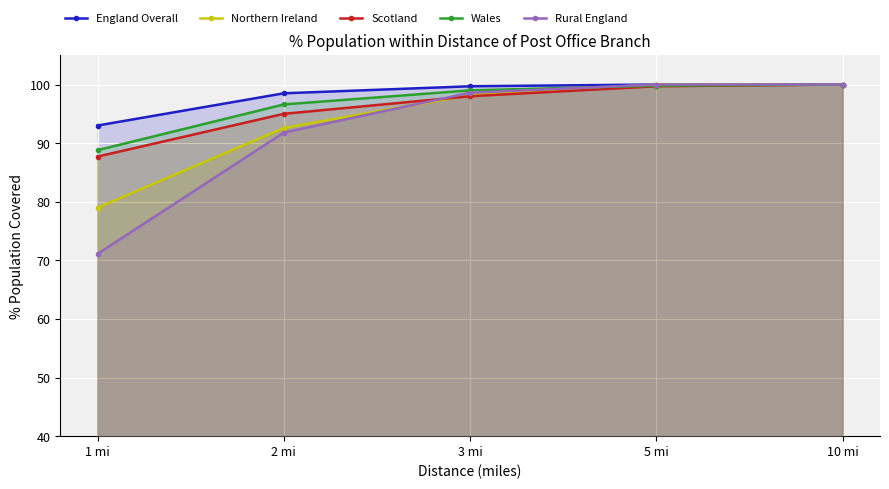

Reading left to right, extract all data points from this chart.

England Overall: 93.0	98.5	99.7	100.0	100.0
Northern Ireland: 79.0	92.6	98.2	100.0	100.0
Scotland: 87.7	95.0	98.0	99.7	100.0
Wales: 88.8	96.6	99.0	99.8	100.0
Rural England: 71.1	91.8	98.6	100.0	100.0